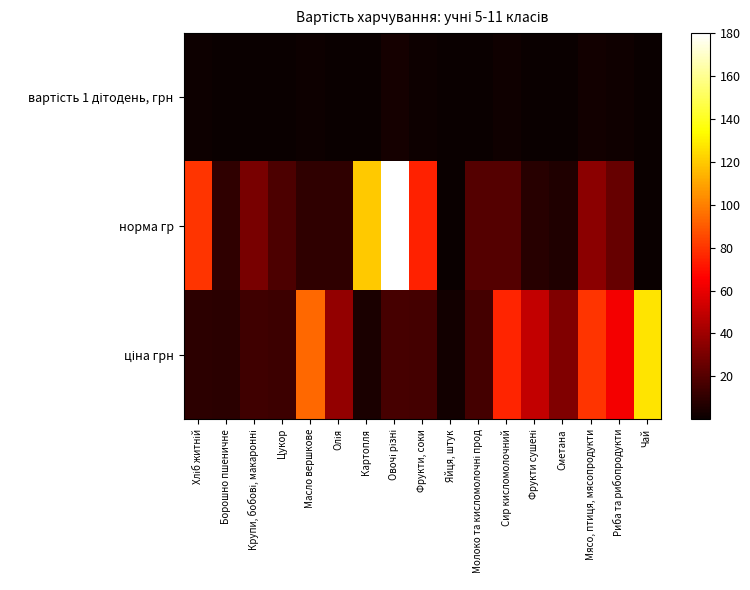

At how many categories does at least one series exceed 36?

11